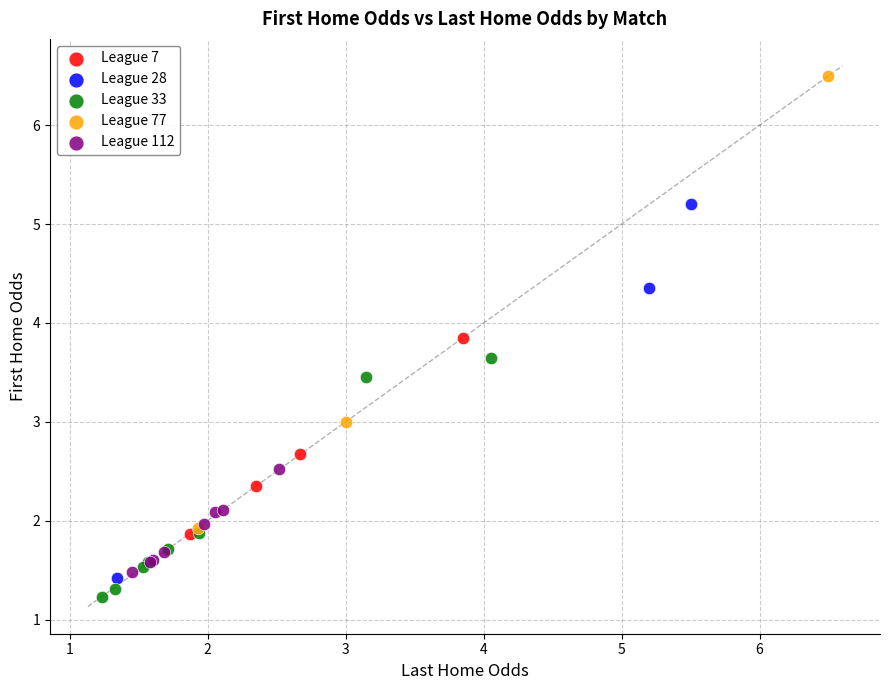

Which series has the largest Y range (max minus min)?

League 77